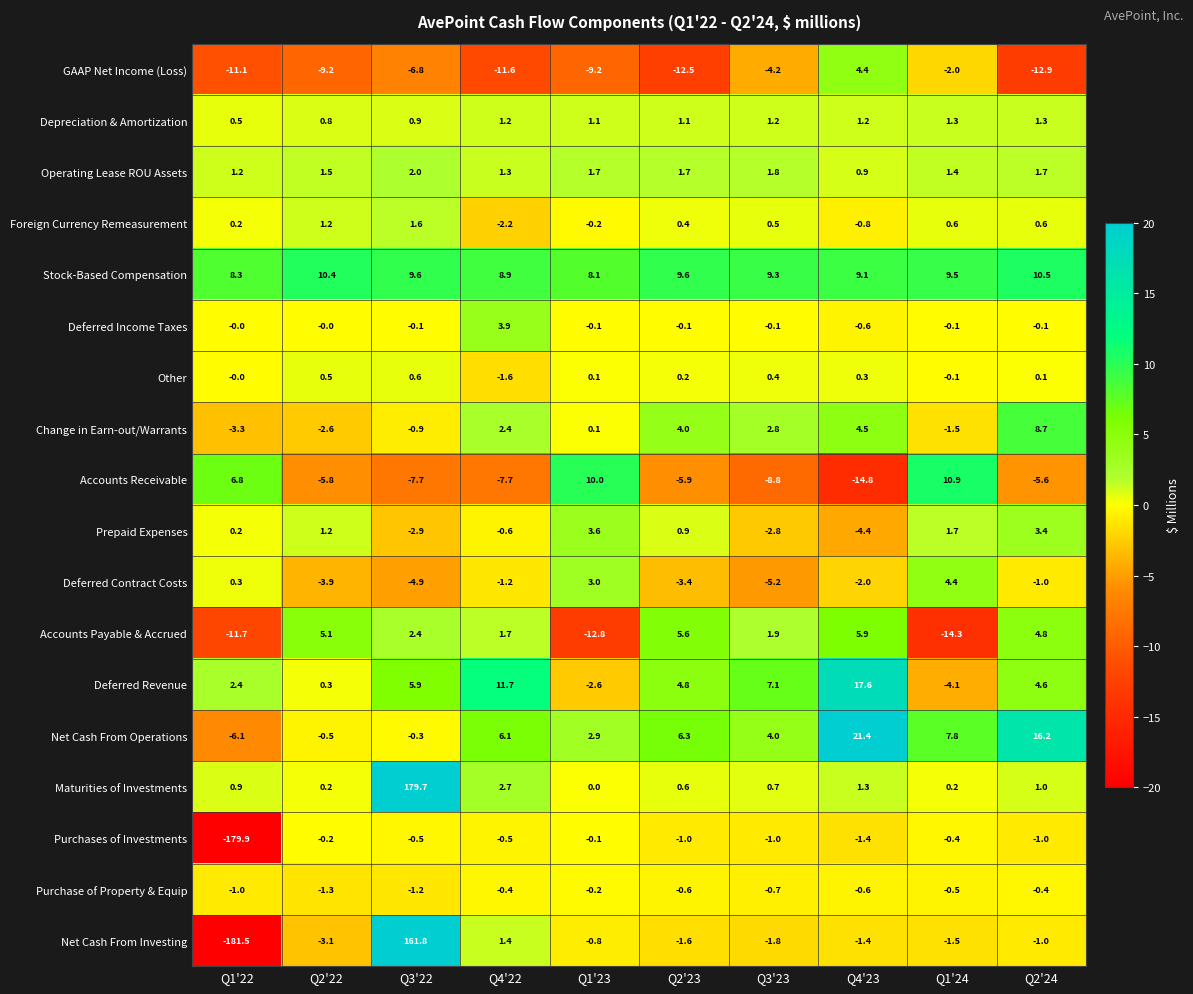

The value of GAAP Net Income (Loss) at Q4'22 is -8.0. True or false?

False